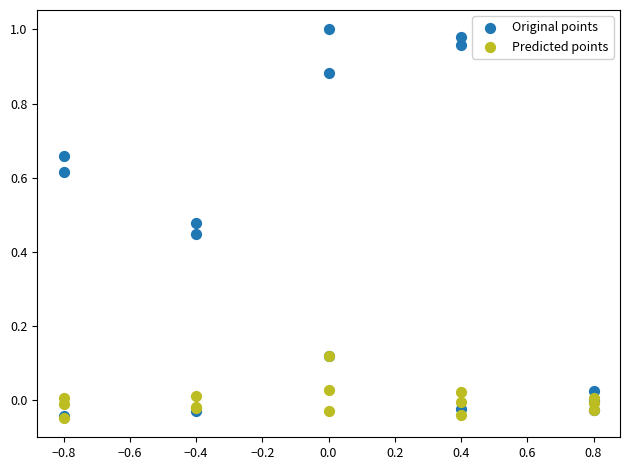

What are all the series names shown in the legend?

Original points, Predicted points